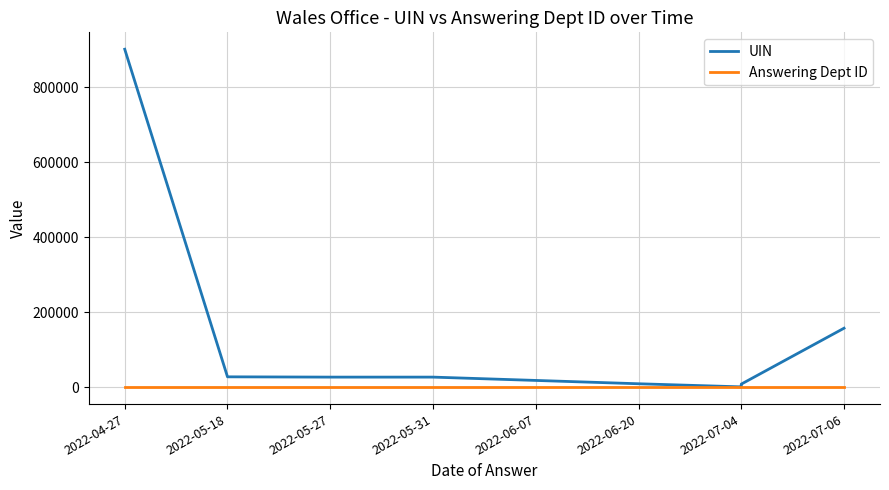

How many lines are shown in the chart?

2